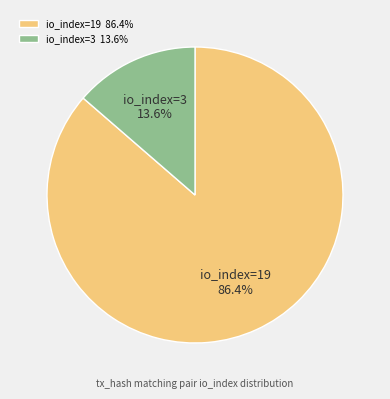

The io_index=3 slice represents 14% of the pie. True or false?

True